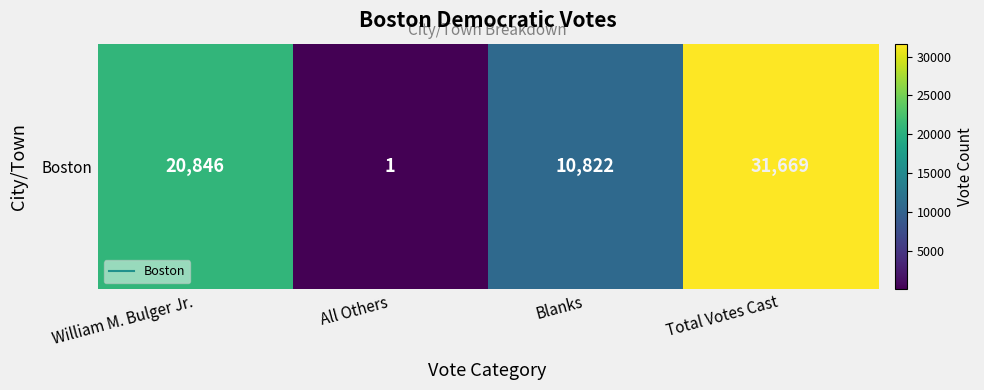

What is the sum of the values at All Others and Blanks?

10823